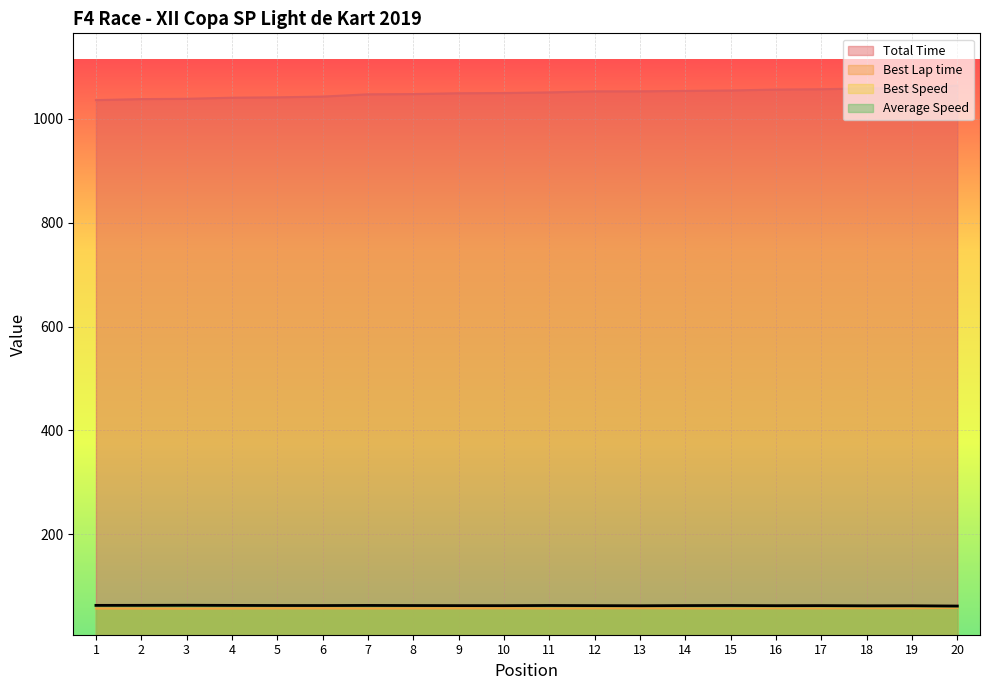

At which category does the chart reach its minimum across all series?

3